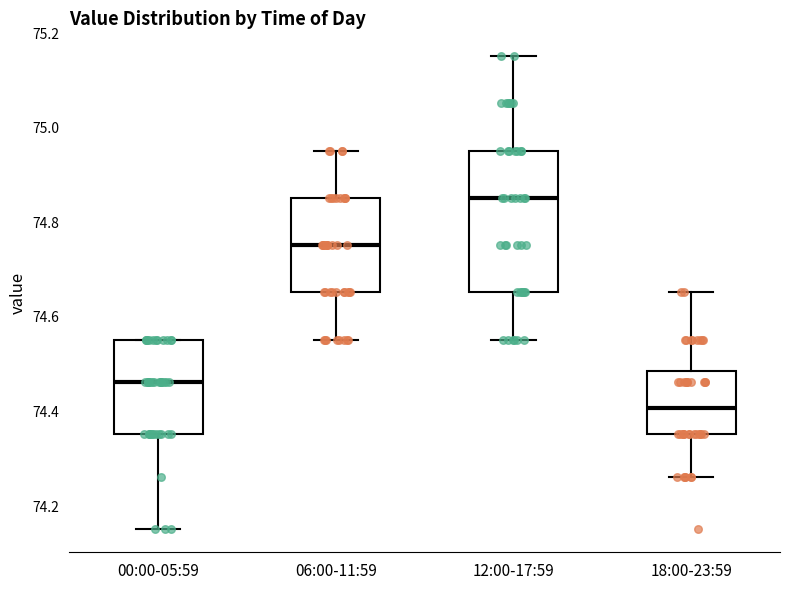

Where does the median line of the box for 00:00-05:59 sit on the y-axis? The values are not printed on the chart, so give them approximately, as read against the axis.

74.46